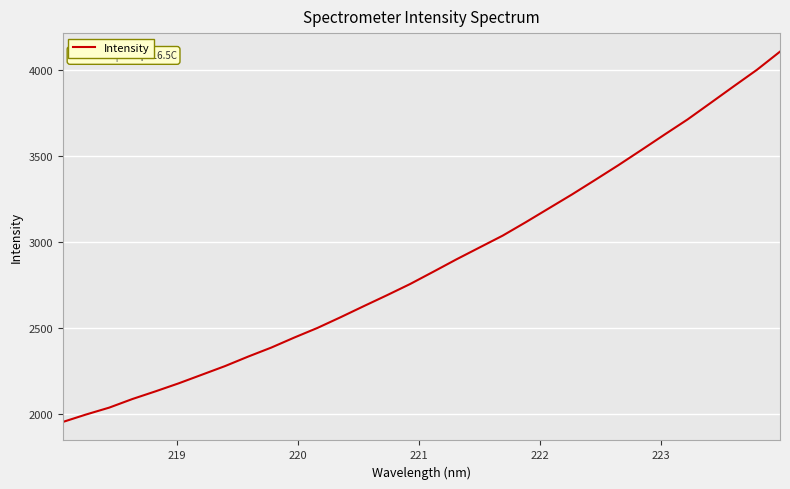

How many lines are shown in the chart?

1